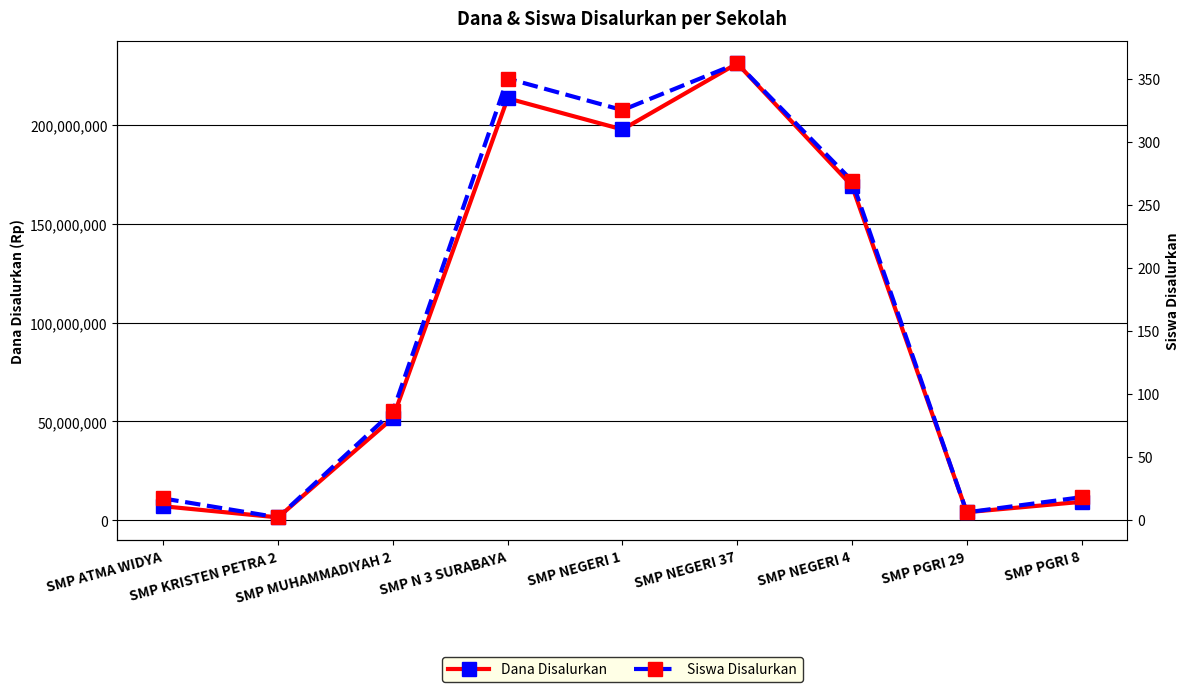

What is the difference between the second highest and second lowest values in the Siswa Disalurkan series?

344